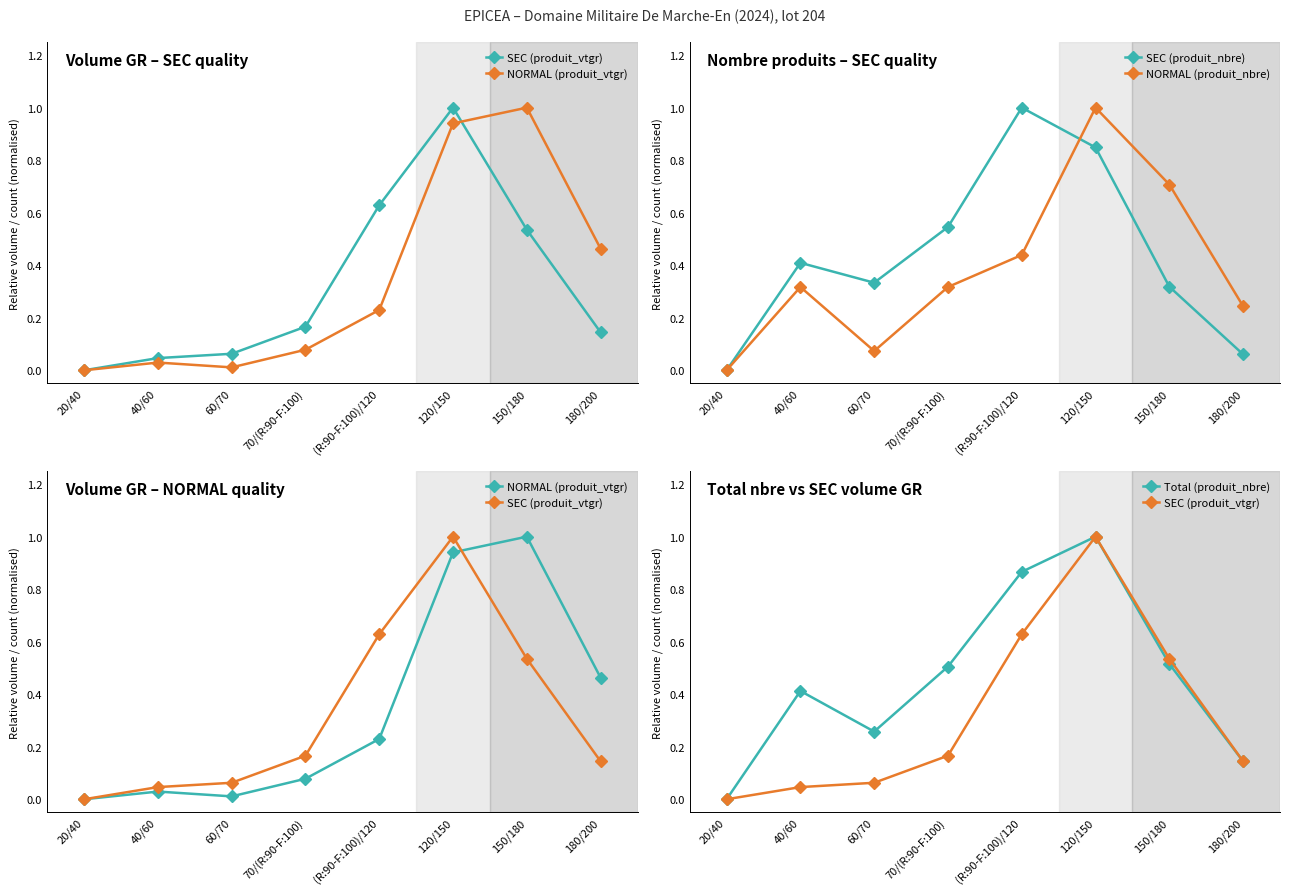

Between 20/40 and 40/60, which series saw the biggest shift?

Total (produit_nbre)